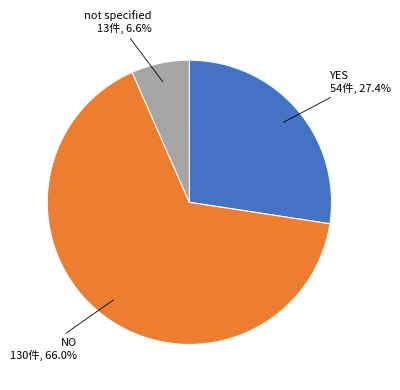

Is there any slice that represents more than half of the pie?

Yes